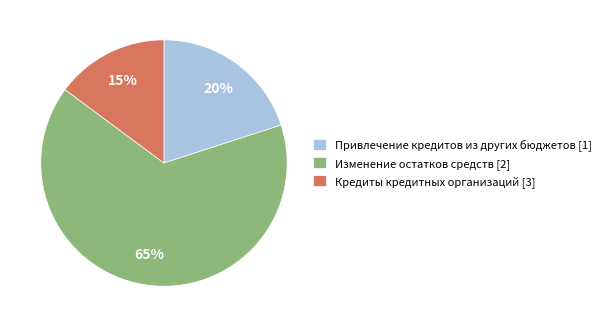

Combined, do Кредиты кредитных организаций [3] and Привлечение кредитов из других бюджетов [1] account for over 50%?

No